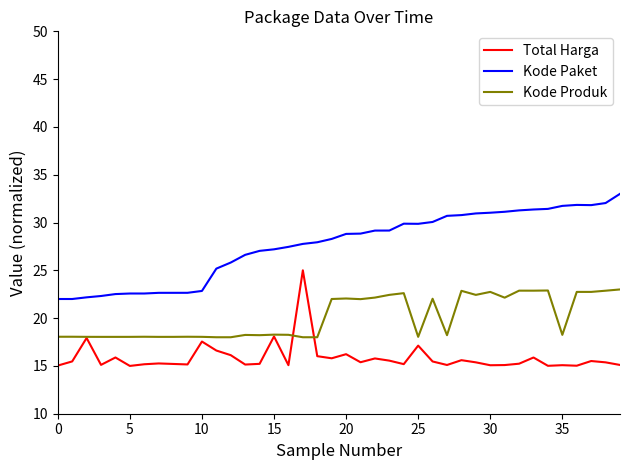

True or false: Kode Produk has more than 0 points higher than both neighbors.

True